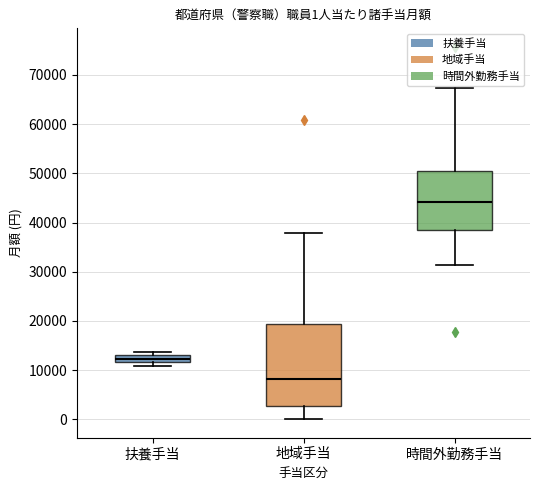

Which box is the tallest, from its lower edge to its upper edge?

地域手当